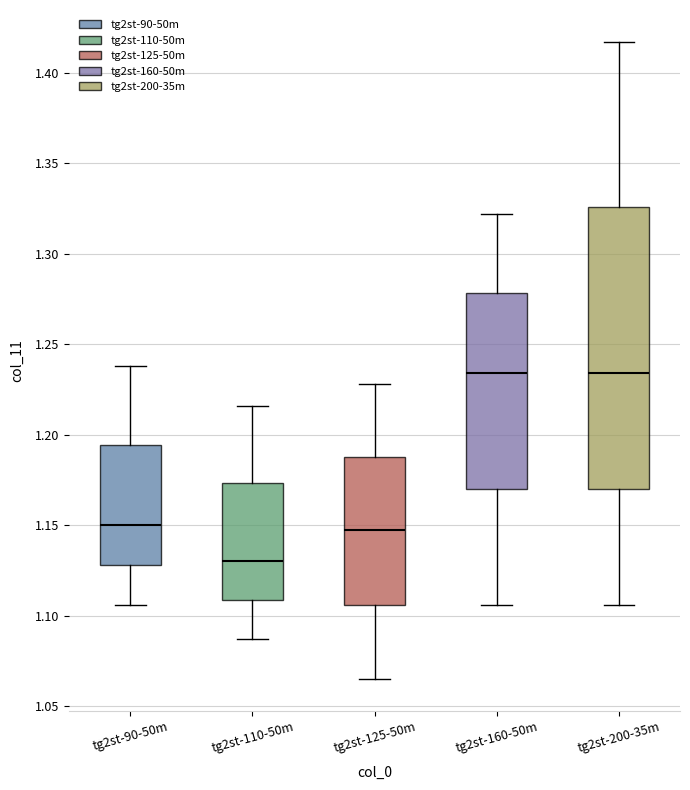

Where is the lower edge of the box for tg2st-90-50m on the y-axis? The values are not printed on the chart, so give them approximately, as read against the axis.

1.130